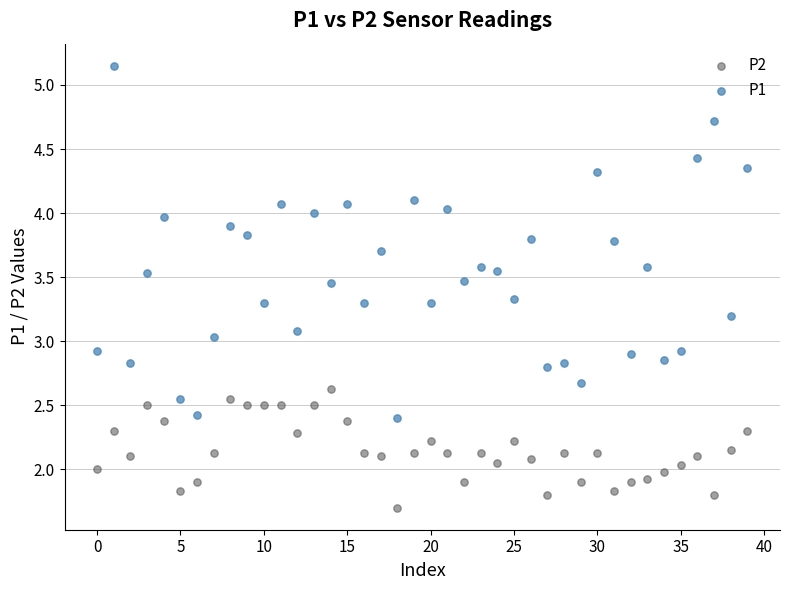

Which series contains the lowest Y value?

P2